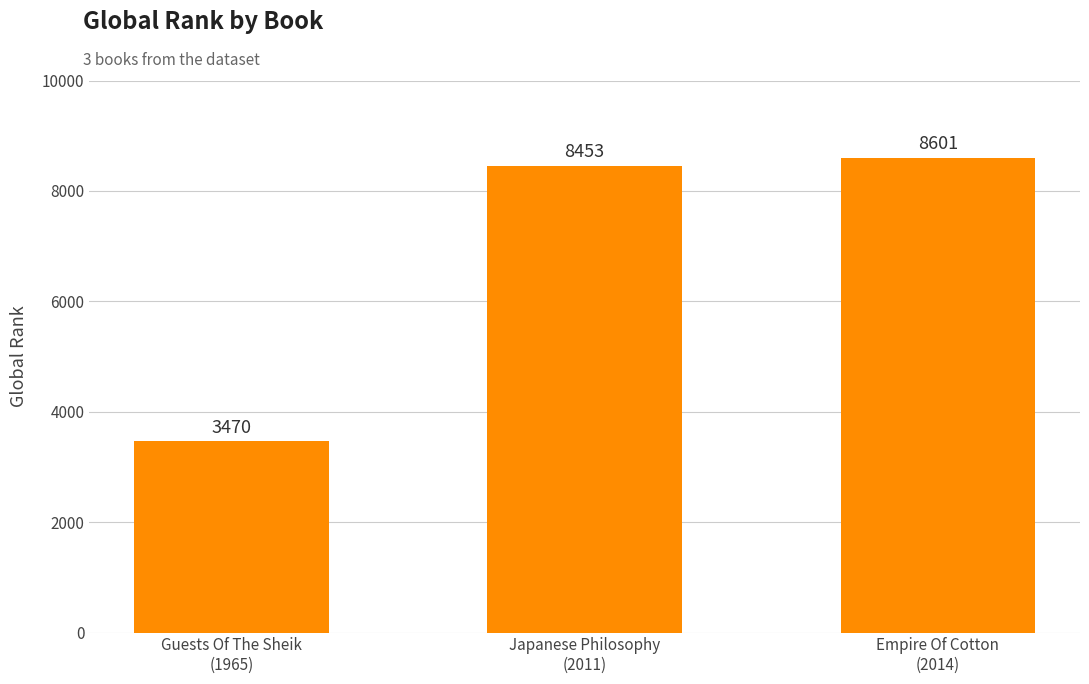

What is the difference between the maximum and minimum values?

5131